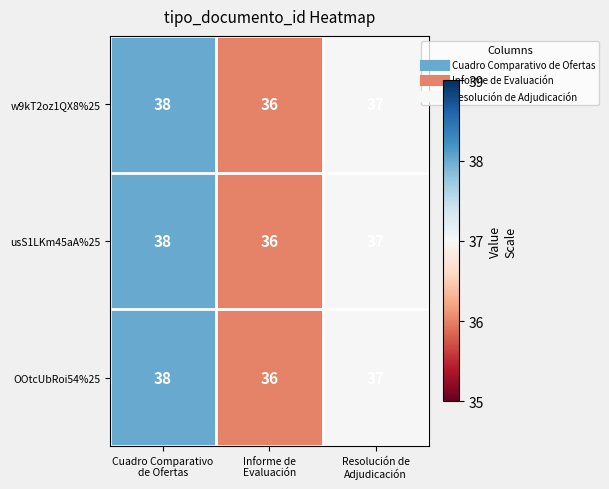

What is the greatest value displayed?

38